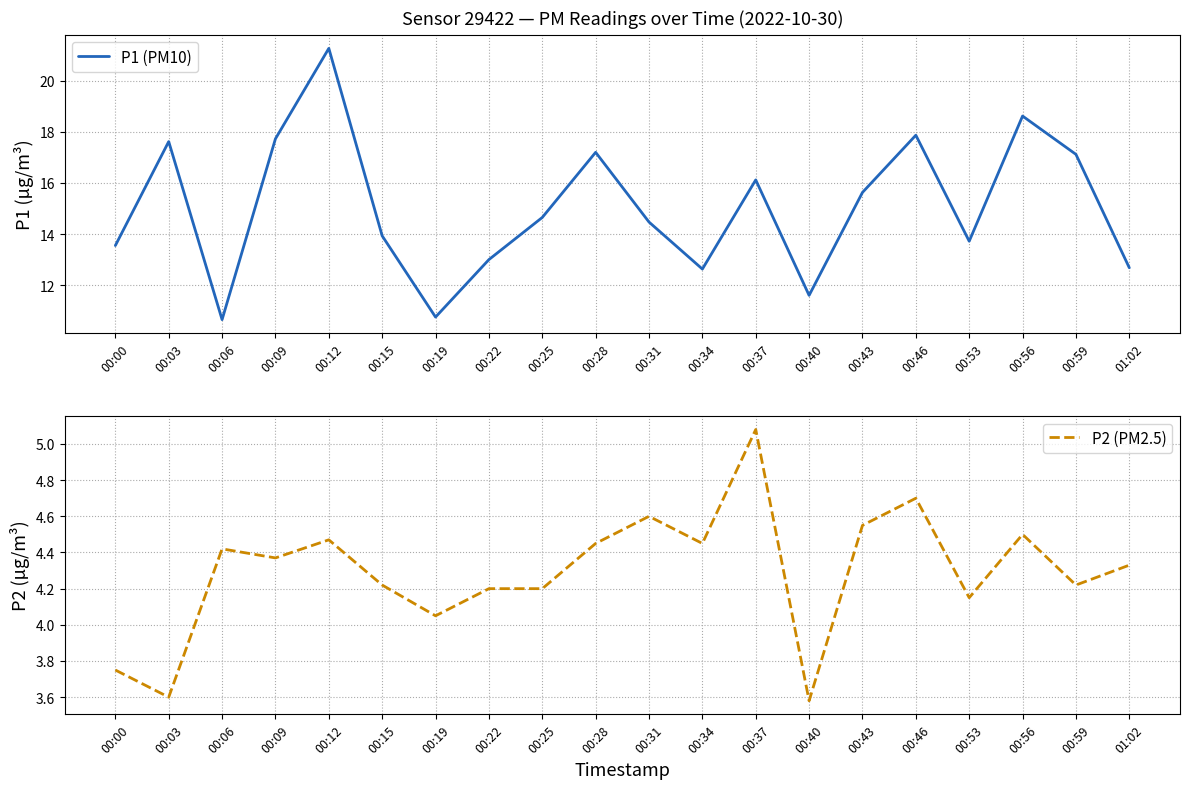

True or false: P1 (PM10) has a value of 19.6 at 00:15.

False